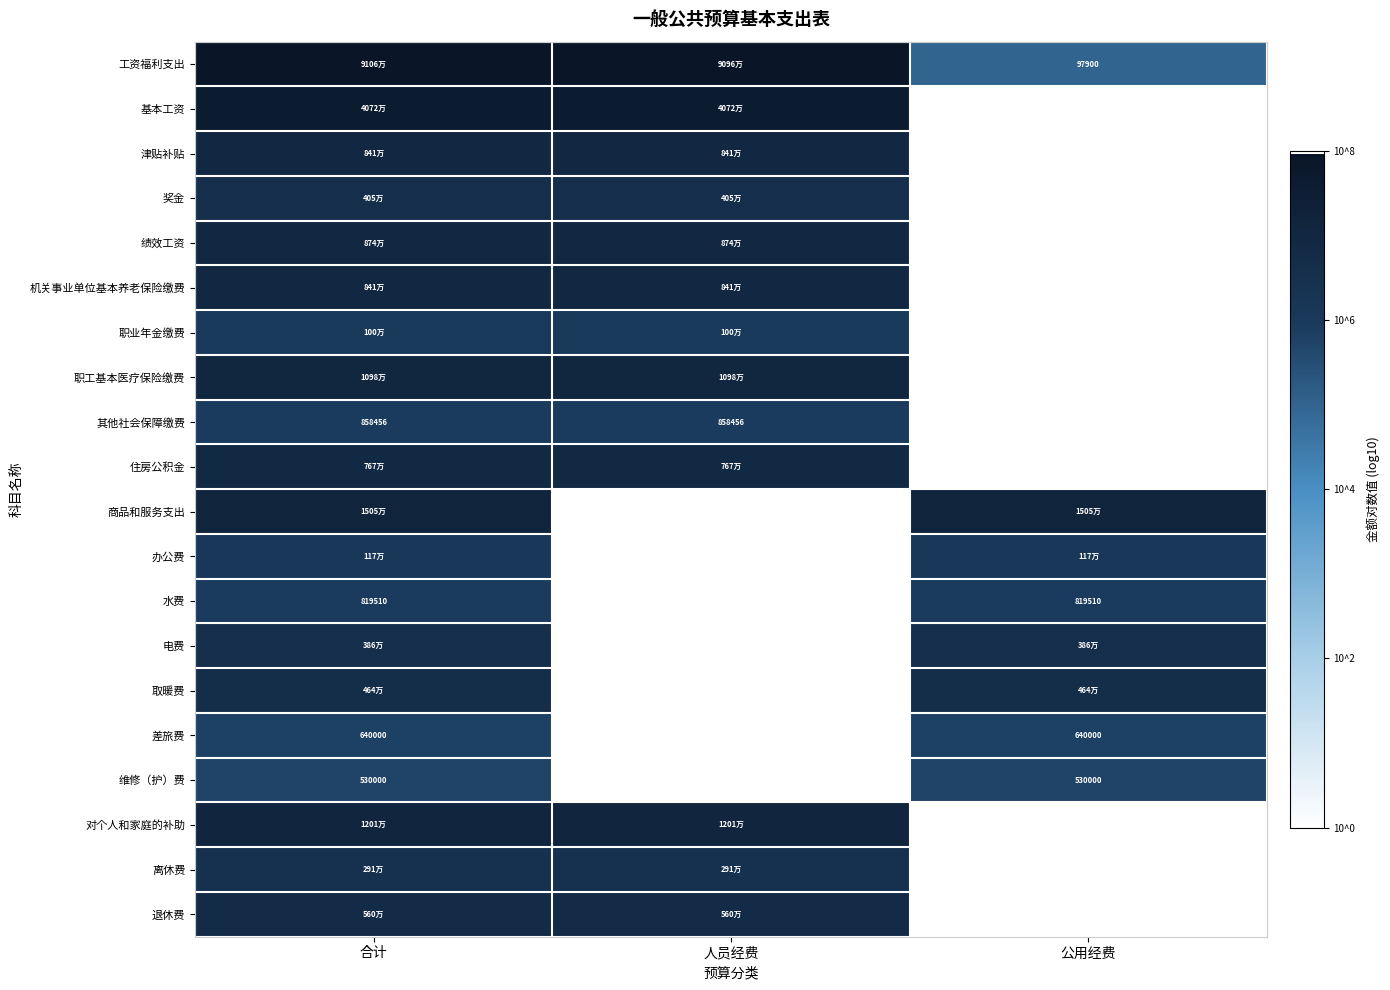

Is it true that 住房公积金 equals 2.3 at 人员经费?

False